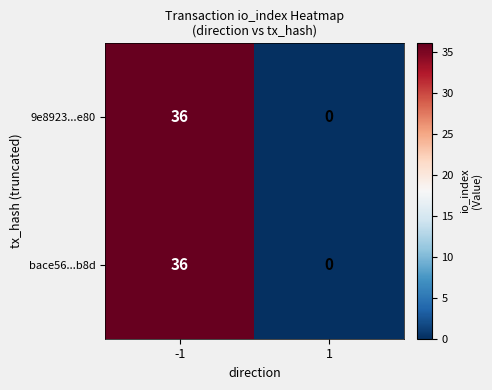

How many positive values does the 9e8923...e80 series have?

1